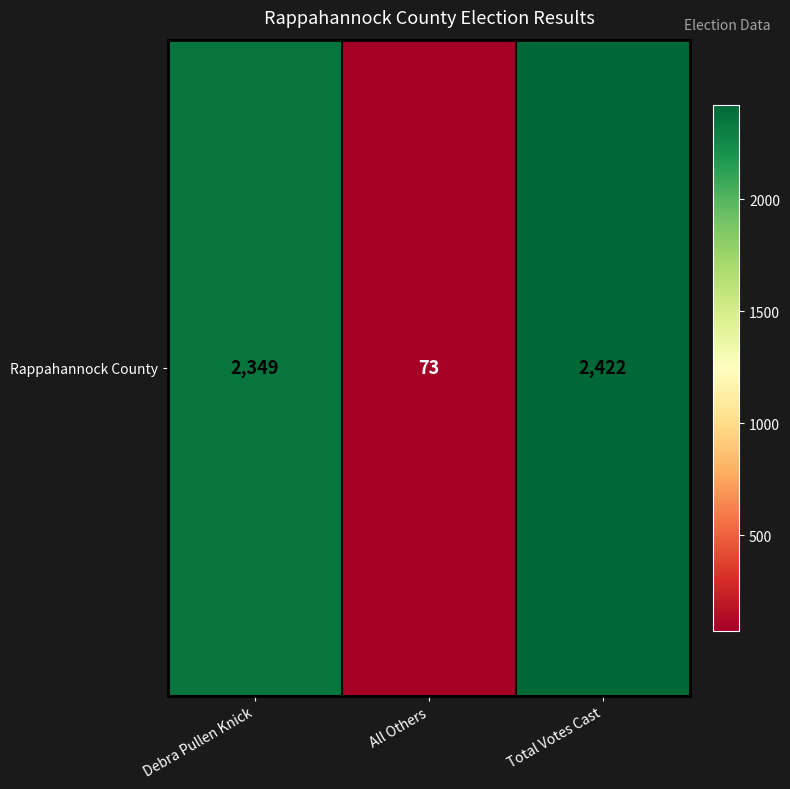

Reading right to left, transcribe all the data shown in this chart.

2422	73	2349